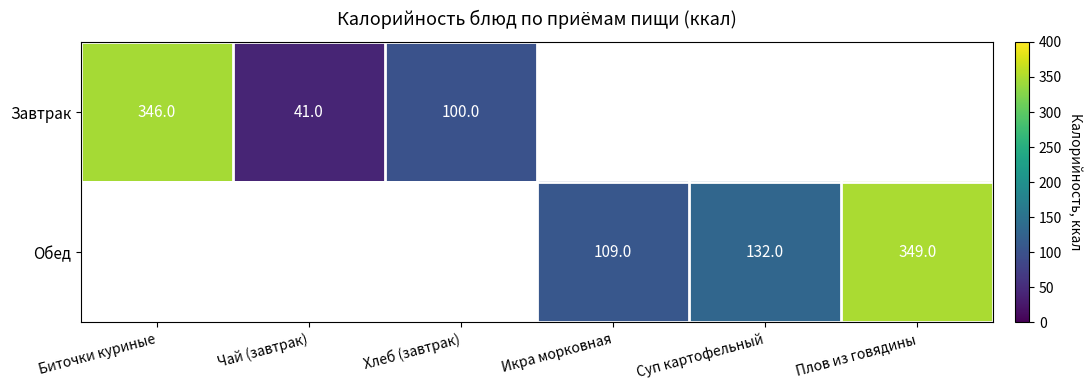

At which category does the chart reach its minimum across all series?

Чай (завтрак)